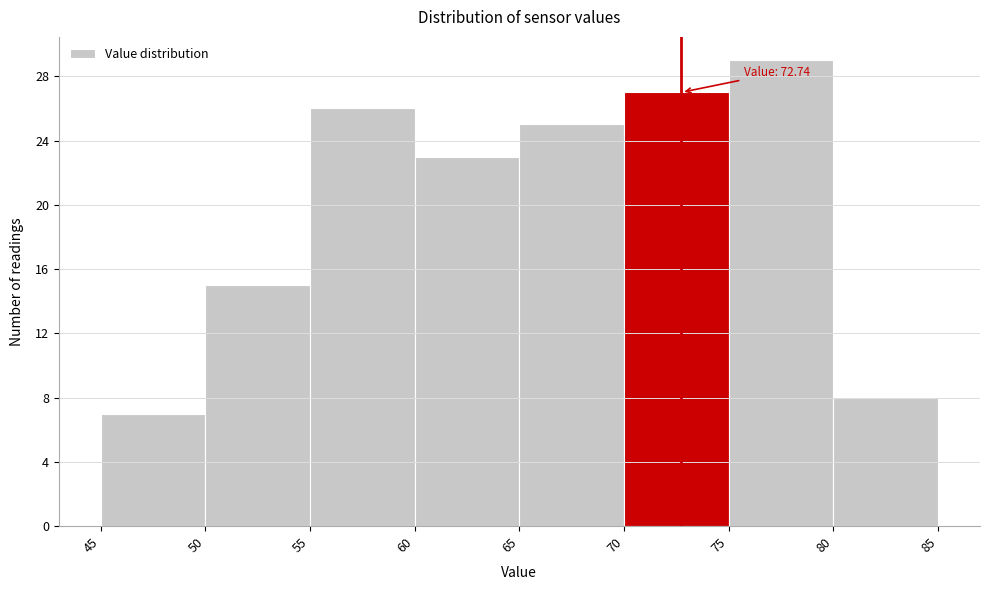

Over which range of the x-axis is the bar tallest?

75 to 80